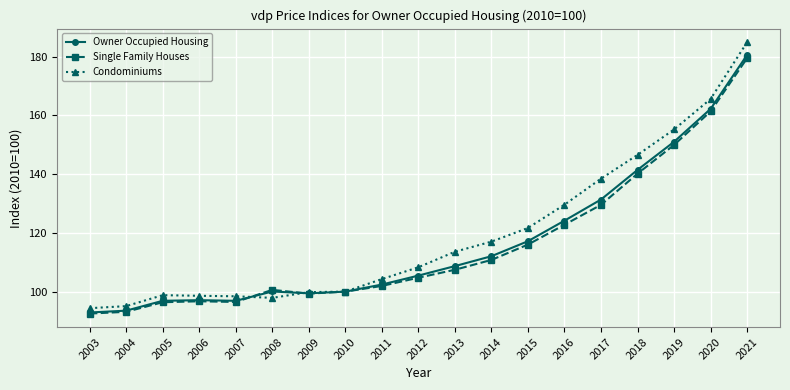

What is the average value of the Owner Occupied Housing series?

116.5